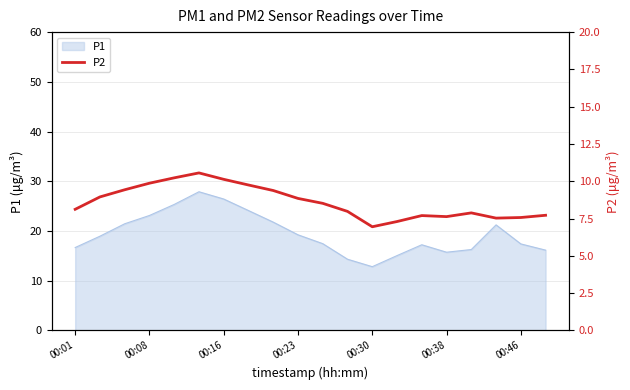

Which category has the lowest value in the P1 series?

00:30